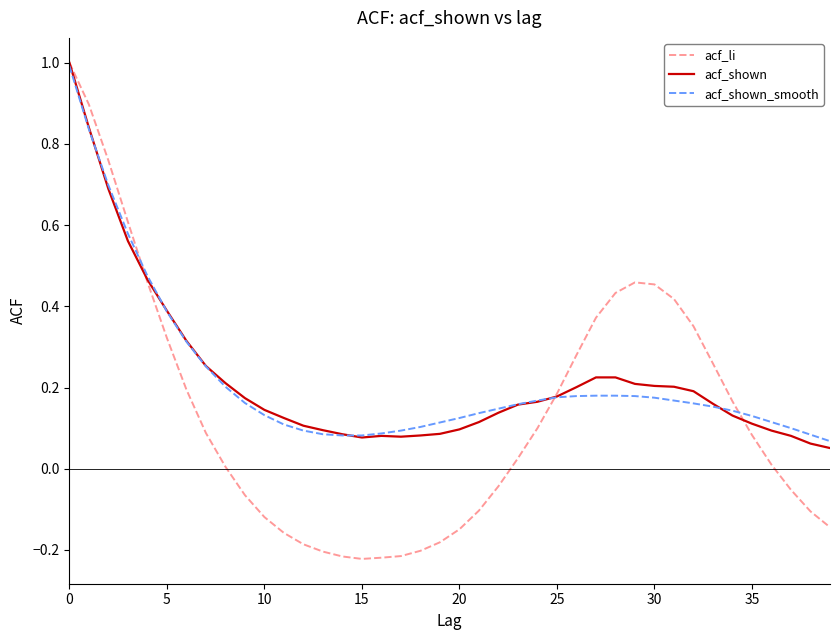

Does the chart have visible grid lines?

No